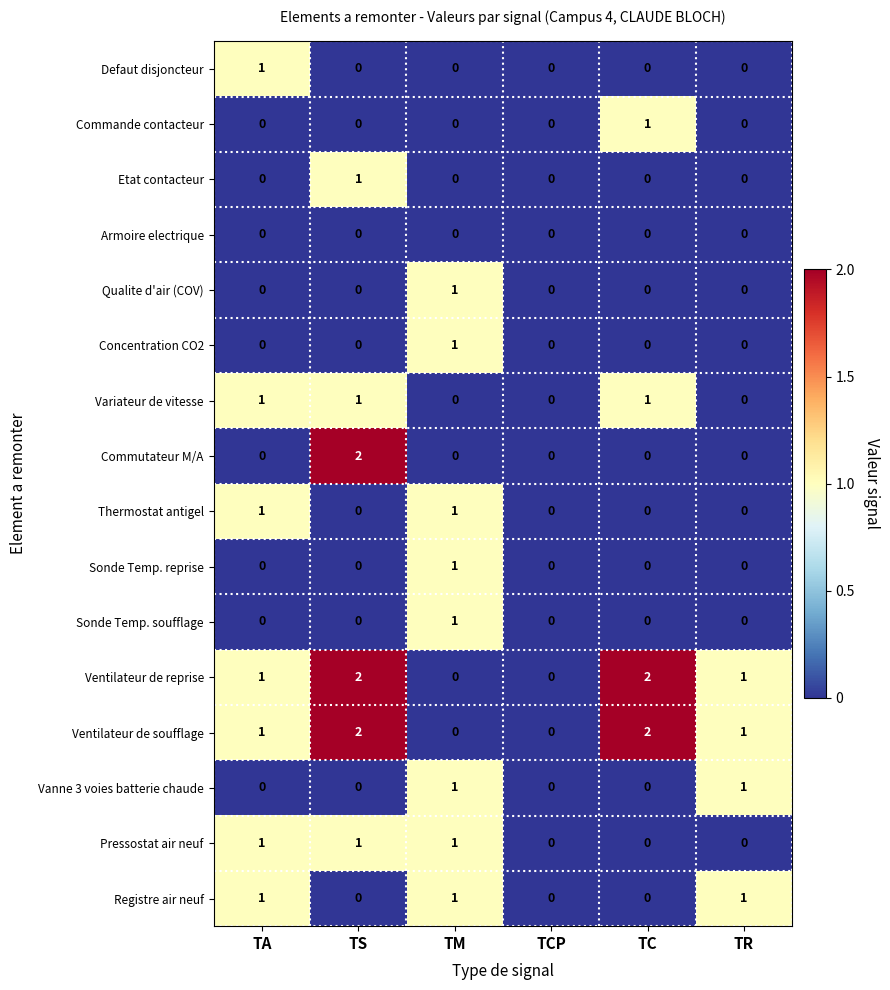

Between TA and TS, which series saw the biggest shift?

Commutateur M/A